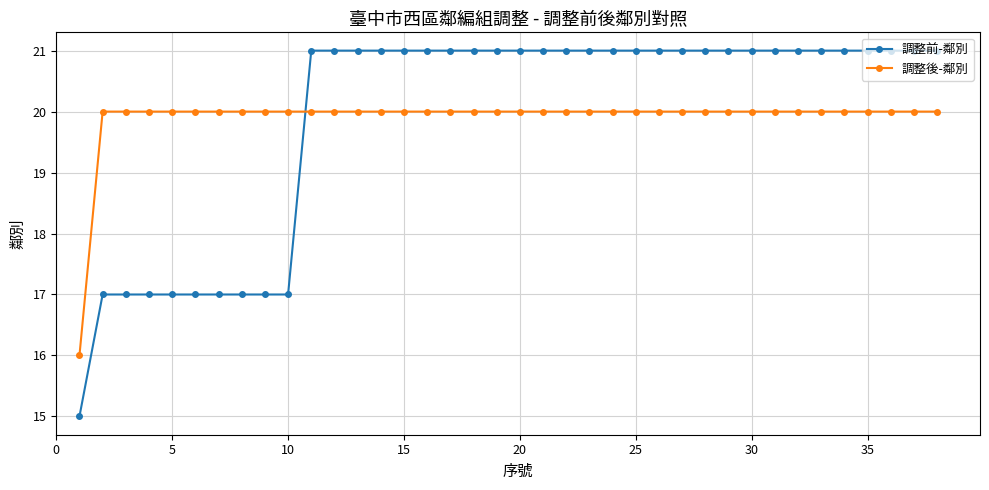

How many times do 調整後-鄰別 and 調整前-鄰別 cross each other?

1